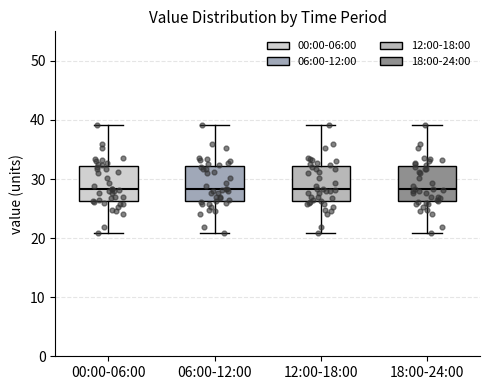

Reading left to right, transcribe this box plot: for each box, give where its median line is, the range the box spans, and where its two whiskers end, as read against the y-axis. The values are not printed on the chart, so give them approximately, as read against the axis.

00:00-06:00: median 28, box 26 to 32, whiskers 21 to 39
06:00-12:00: median 28, box 26 to 32, whiskers 21 to 39
12:00-18:00: median 28, box 26 to 32, whiskers 21 to 39
18:00-24:00: median 28, box 26 to 32, whiskers 21 to 39